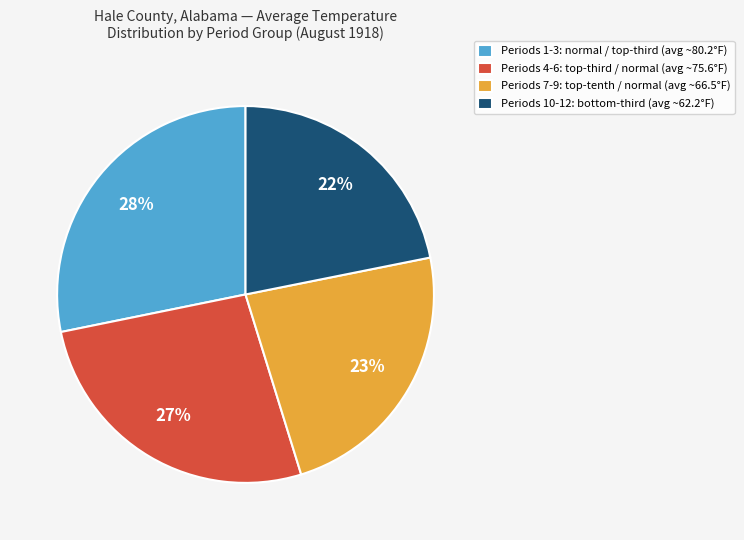

Rank the categories by value from lowest to highest.

Periods 10-12: bottom-third (avg ~62.2°F), Periods 7-9: top-tenth / normal (avg ~66.5°F), Periods 4-6: top-third / normal (avg ~75.6°F), Periods 1-3: normal / top-third (avg ~80.2°F)